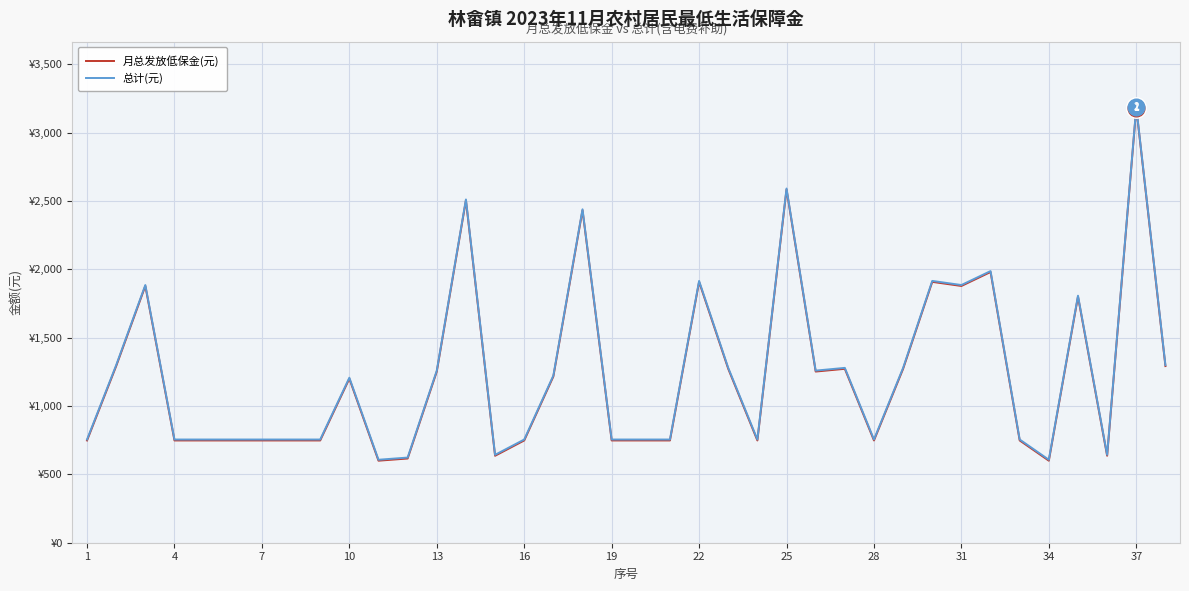

At how many categories does at least one series exceed 2038?

4